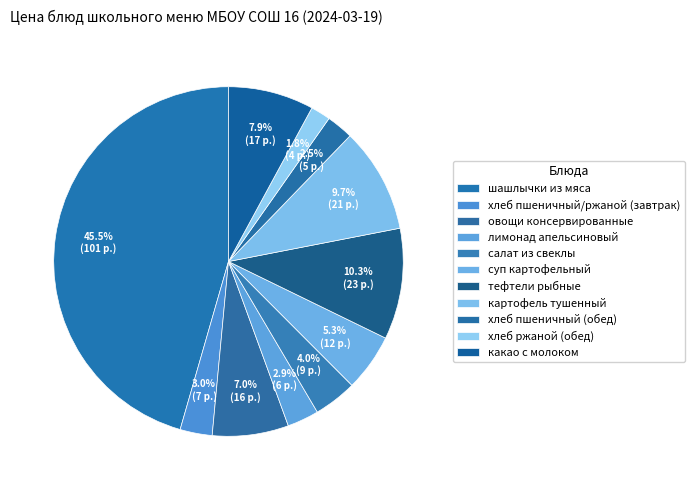

To the nearest percent, what percentage of the pie is шашлычки из мяса?

46%